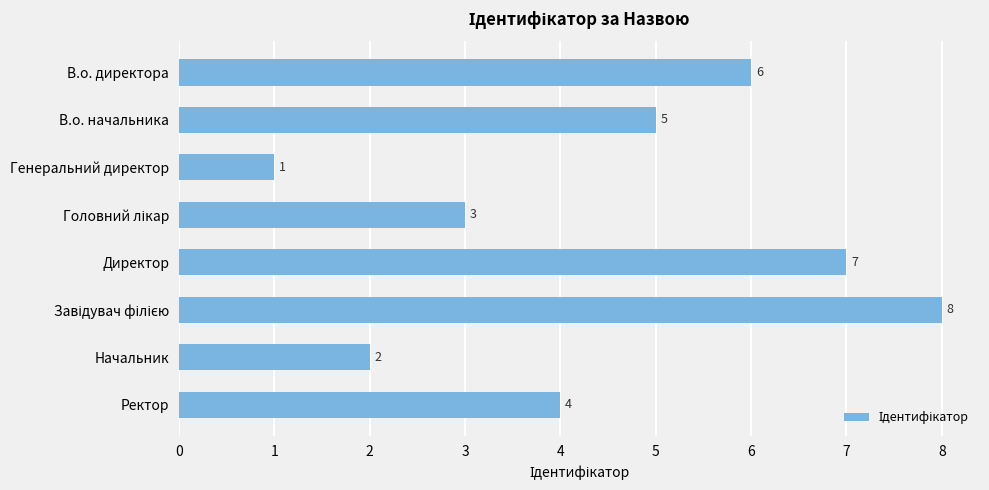

What is the greatest value displayed?

8